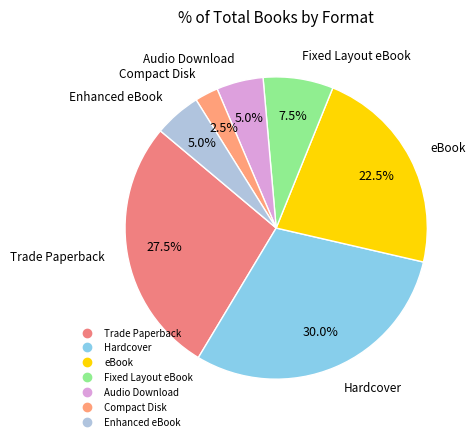

Combined, do Trade Paperback and Compact Disk account for over 50%?

No